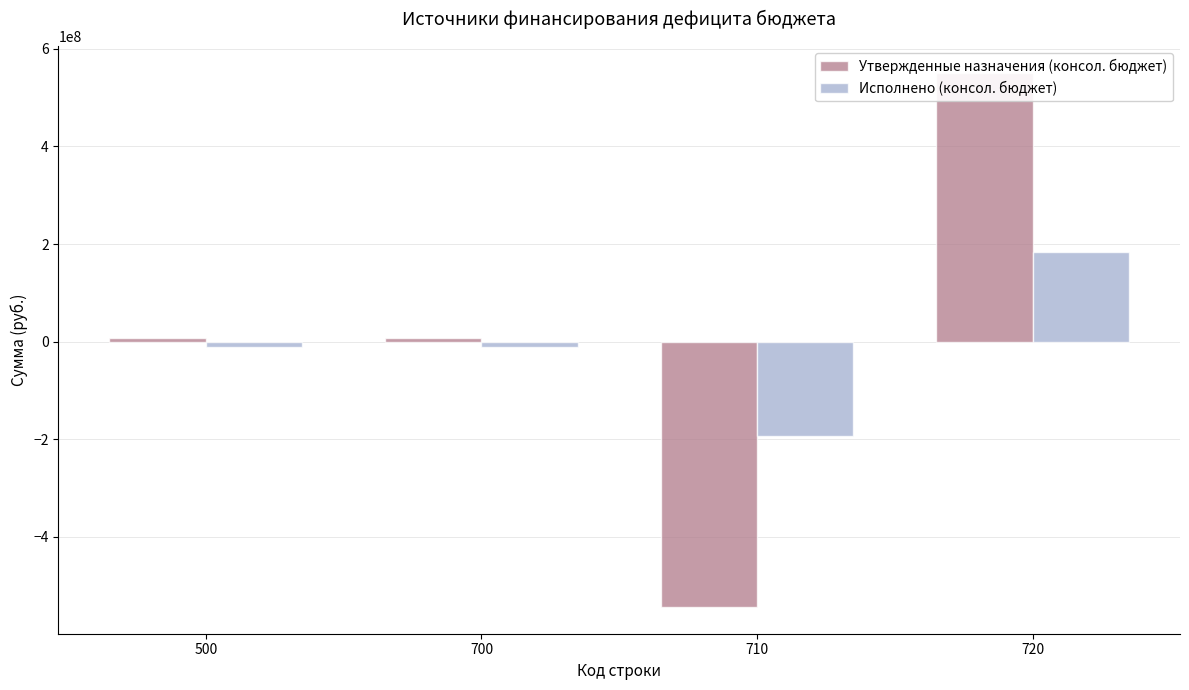

How many values in Утвержденные назначения (консол. бюджет) are below zero?

1